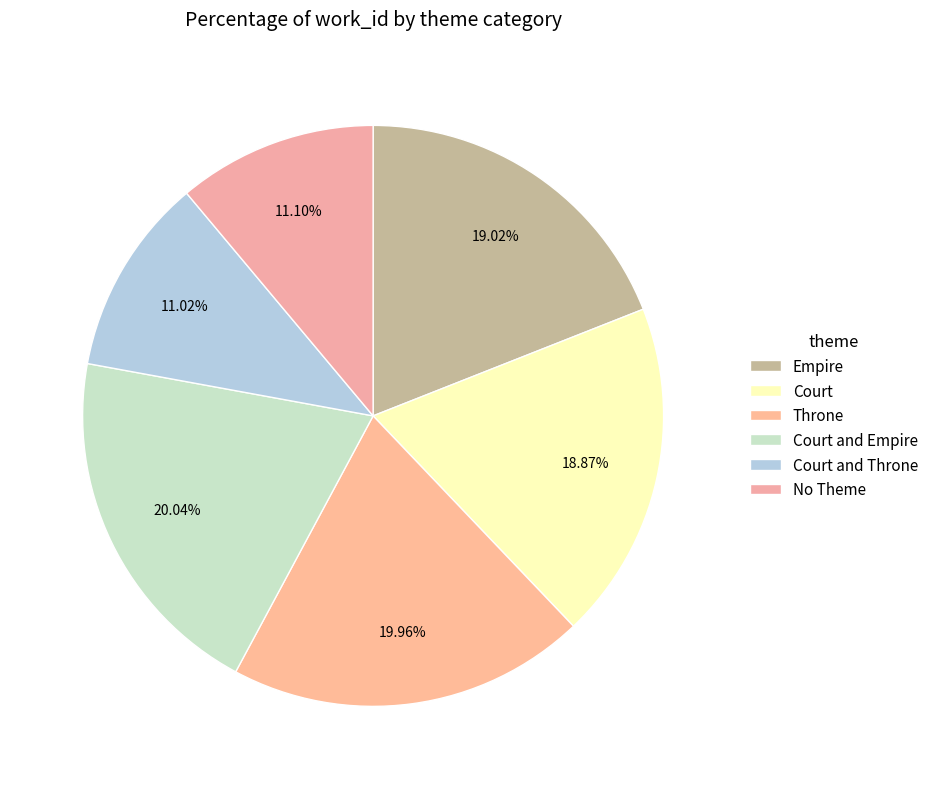

What is the smallest slice in the pie chart?

Court and Throne